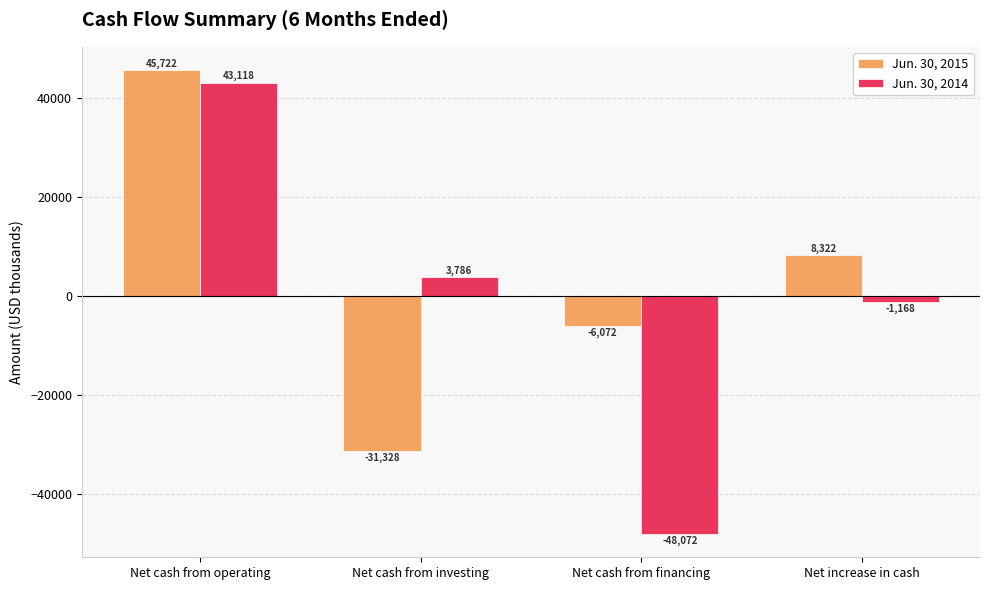

What is the total value across all series at Net increase in cash?

7154